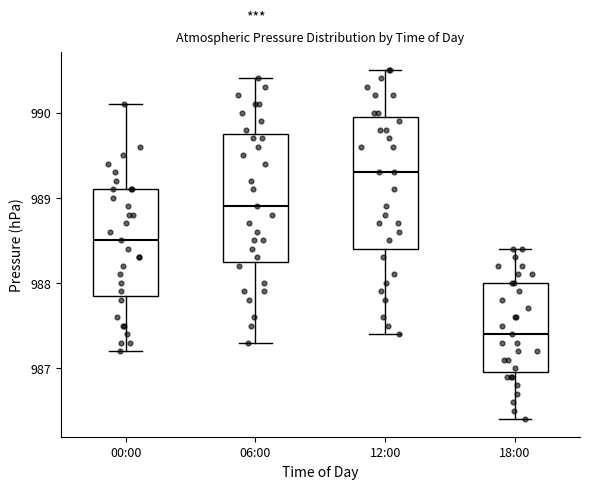

Reading left to right, transcribe this box plot: for each box, give where its median line is, the range the box spans, and where its two whiskers end, as read against the y-axis. The values are not printed on the chart, so give them approximately, as read against the axis.

00:00: median 988.5, box 987.9 to 989.1, whiskers 987.2 to 990.1
06:00: median 988.9, box 988.3 to 989.8, whiskers 987.3 to 990.4
12:00: median 989.3, box 988.4 to 990.0, whiskers 987.4 to 990.5
18:00: median 987.4, box 987.0 to 988.0, whiskers 986.4 to 988.4